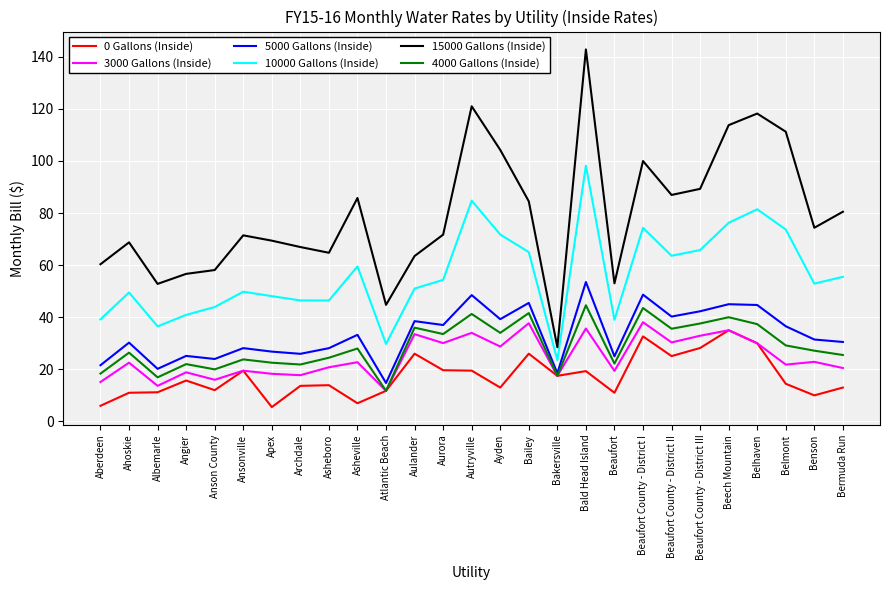

At how many categories does at least one series exceed 139?

1